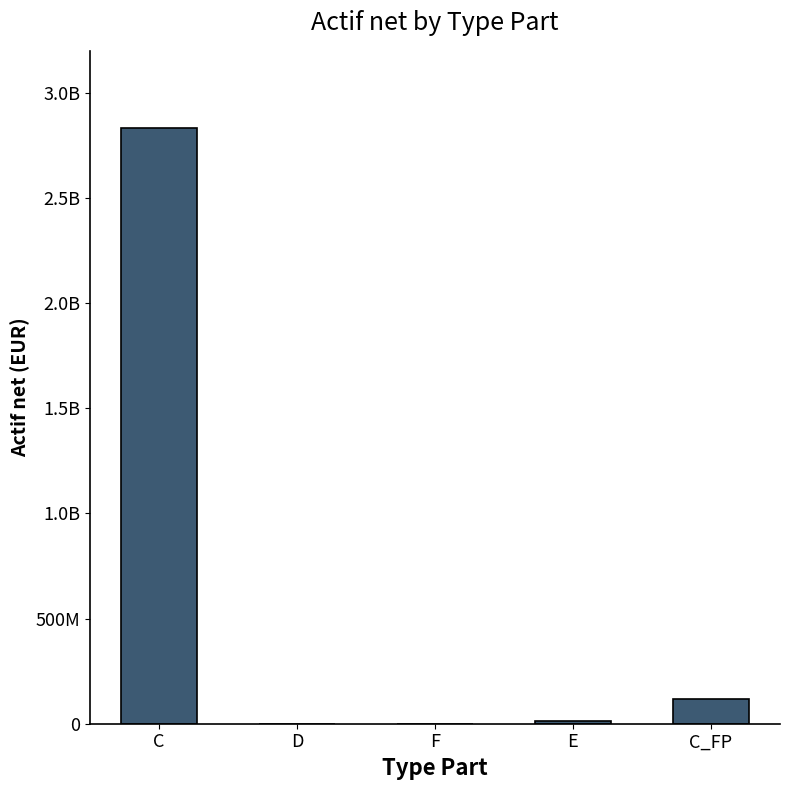

Approximately how many times larger is the value at E compared to C_FP?

0.1